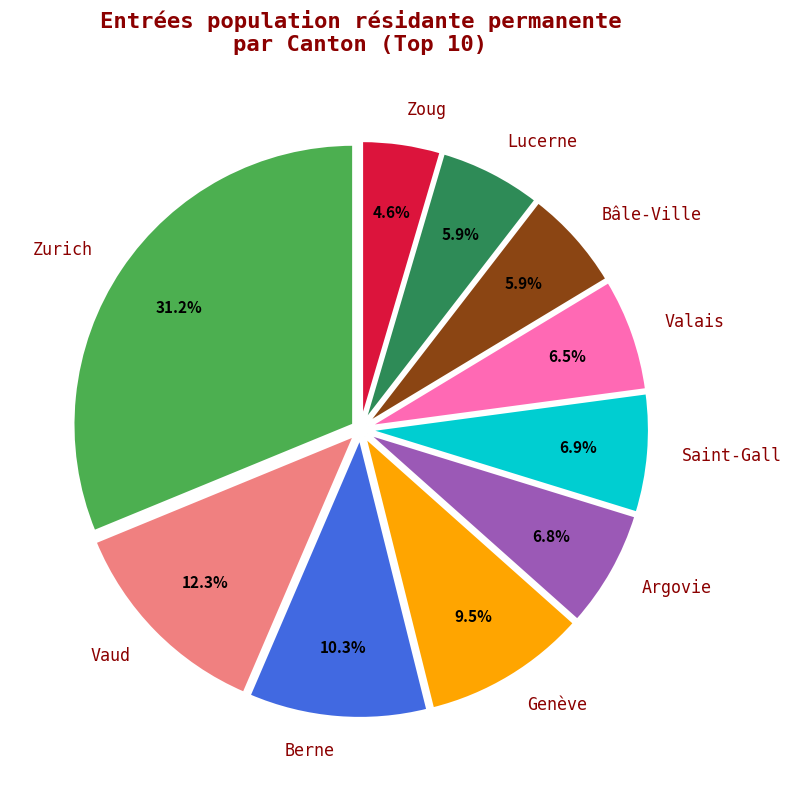

Which has a higher value, Genève or Argovie?

Genève